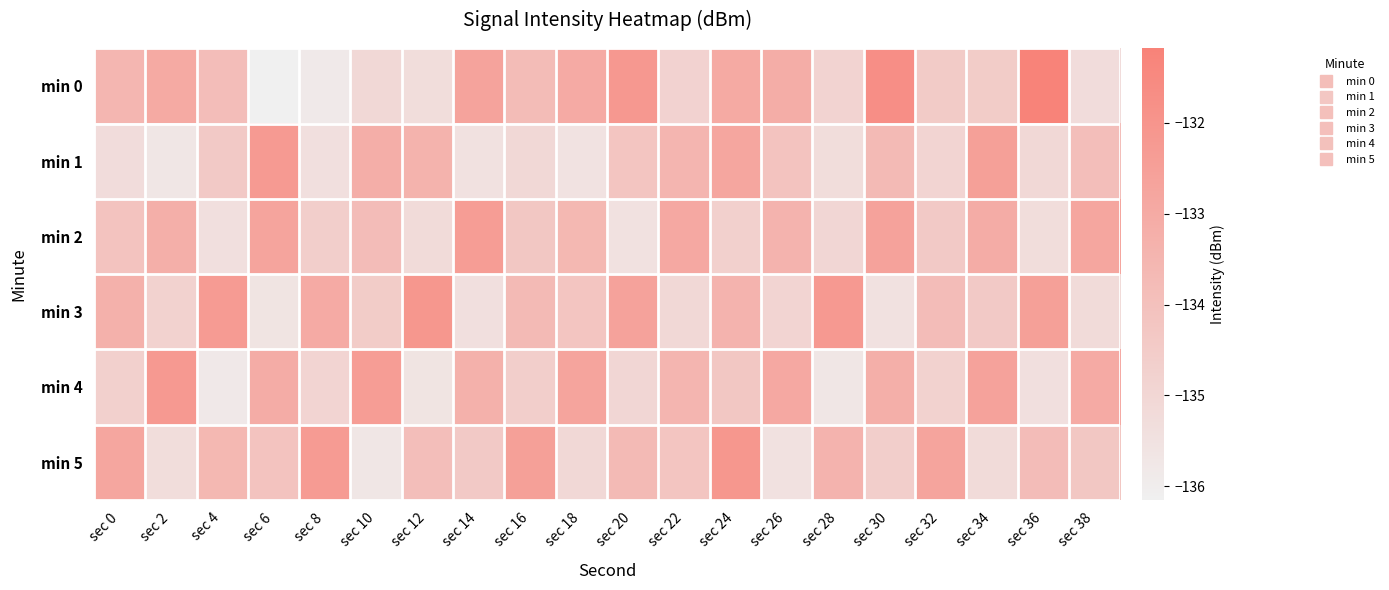

Between sec 14 and sec 20, which is larger?

sec 20